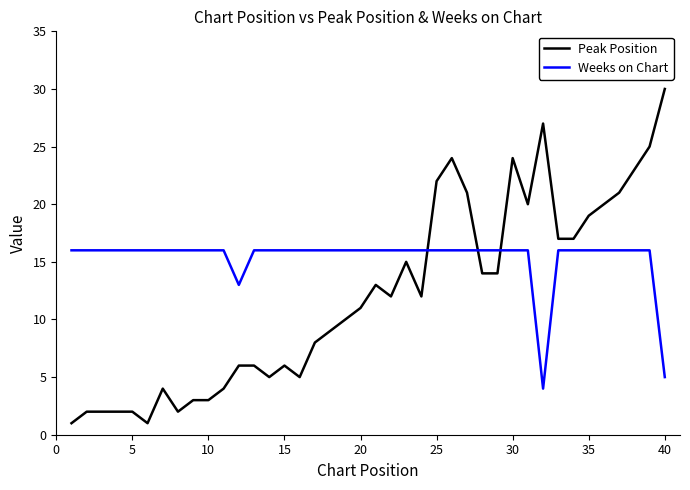

Does the chart display data point markers on the line(s)?

No